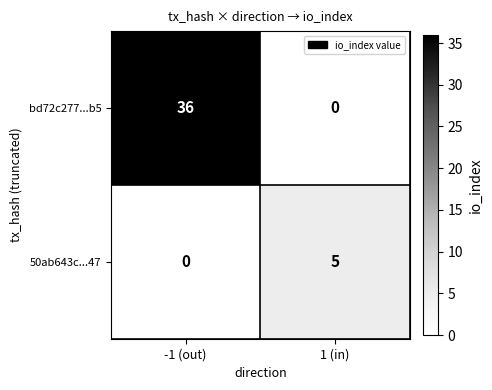

List the series in order of their peak value, lowest first.

50ab643c...47, bd72c277...b5